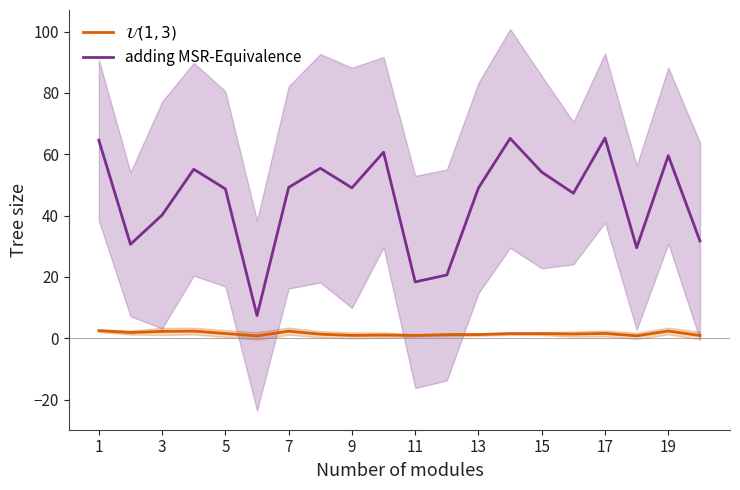

The $\mathcal{U}(1,3)$ series shows 2.3 at 7. True or false?

True